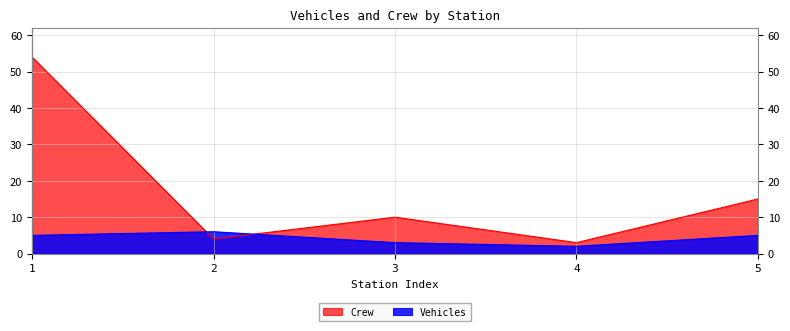

List the series in order of their peak value, lowest first.

Vehicles, Crew